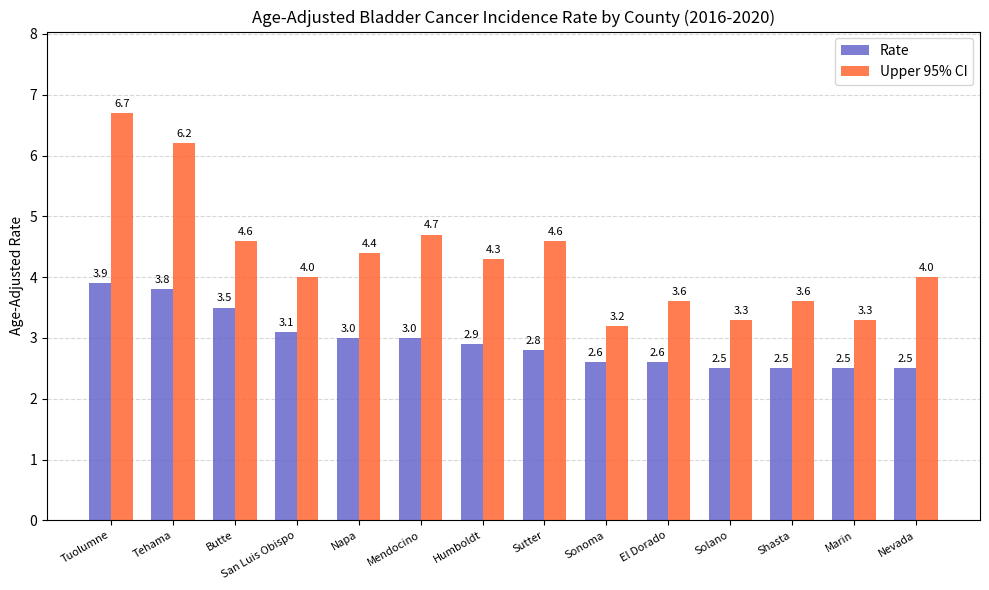

Reading left to right, extract all data points from this chart.

Rate: 3.9	3.8	3.5	3.1	3.0	3.0	2.9	2.8	2.6	2.6	2.5	2.5	2.5	2.5
Upper 95% CI: 6.7	6.2	4.6	4.0	4.4	4.7	4.3	4.6	3.2	3.6	3.3	3.6	3.3	4.0